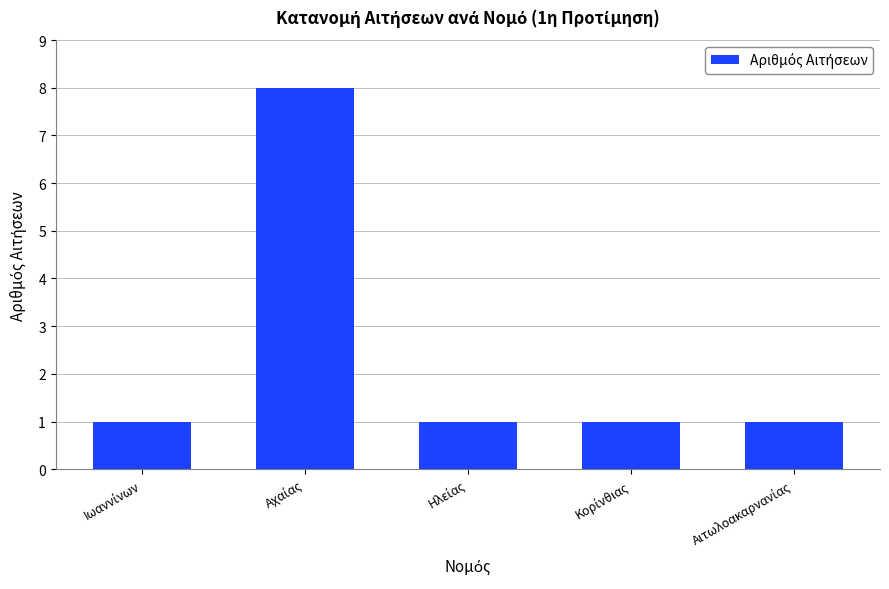

What is the sum of all values?

12